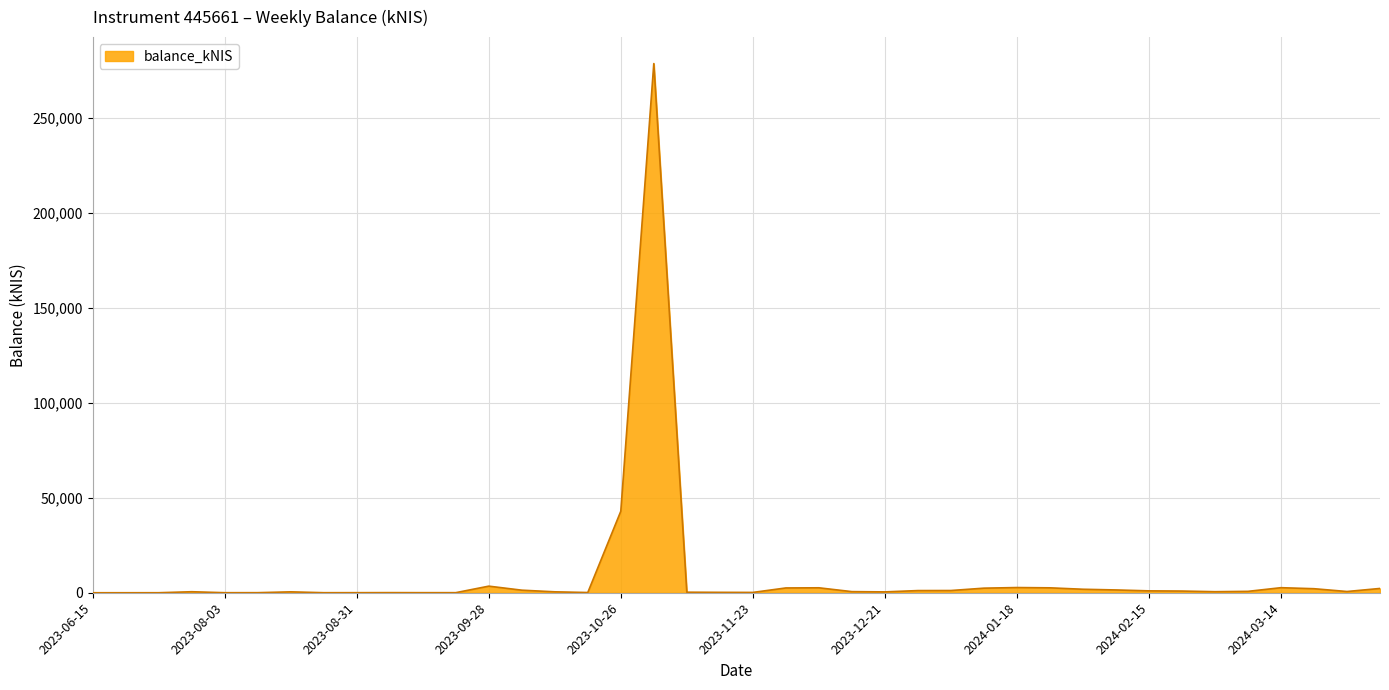

What is the difference between the maximum and minimum values?

278575.0